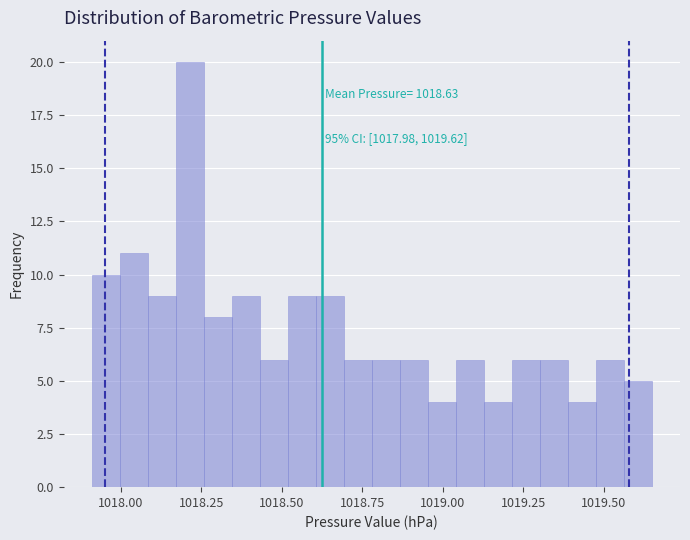

Read against the x-axis, roughly where is the centre of the tallest bar?

1018.20